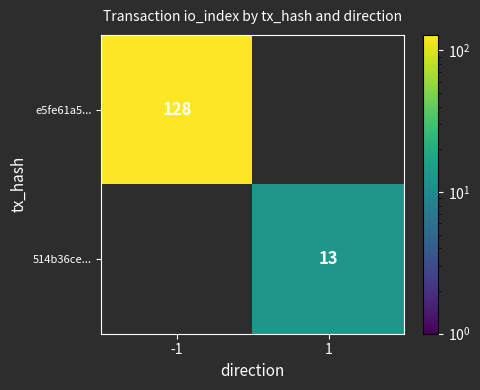

How many data points does each series have?

2